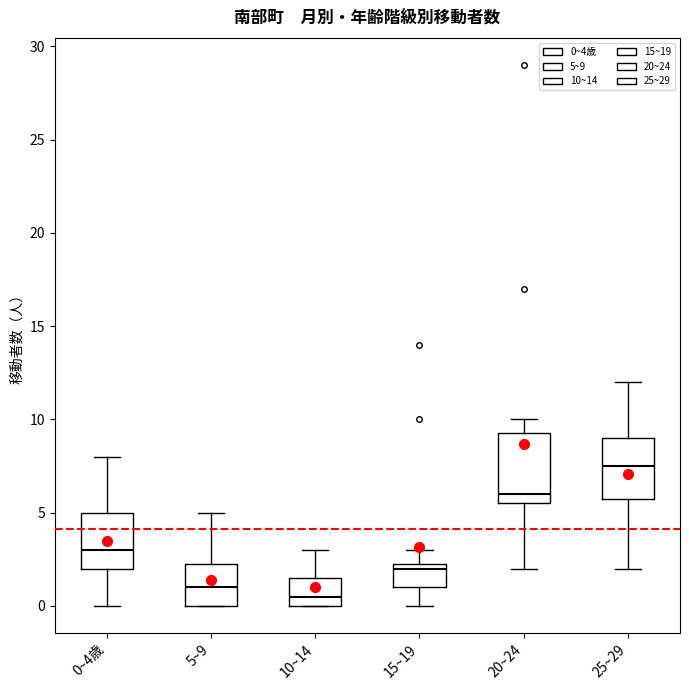

Reading left to right, transcribe this box plot: for each box, give where its median line is, the range the box spans, and where its two whiskers end, as read against the y-axis. The values are not printed on the chart, so give them approximately, as read against the axis.

0~4歳: median 3.0, box 2.0 to 5.0, whiskers 0.0 to 8.0
5~9: median 1.0, box 0.0 to 2.5, whiskers 0.0 to 5.0
10~14: median 0.5, box 0.0 to 1.5, whiskers 0.0 to 3.0
15~19: median 2.0, box 1.0 to 2.5, whiskers 0.0 to 3.0
20~24: median 6.0, box 5.5 to 9.5, whiskers 2.0 to 10.0
25~29: median 7.5, box 6.0 to 9.0, whiskers 2.0 to 12.0